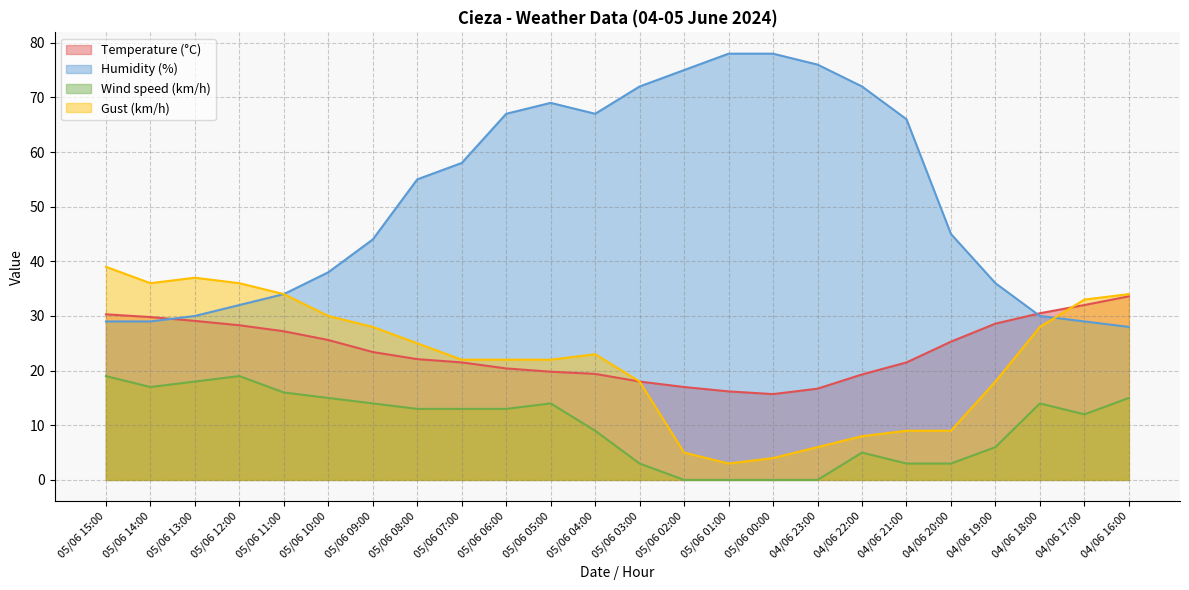

What is the difference between the maximum and minimum values in the Gust (km/h) series?

36.0